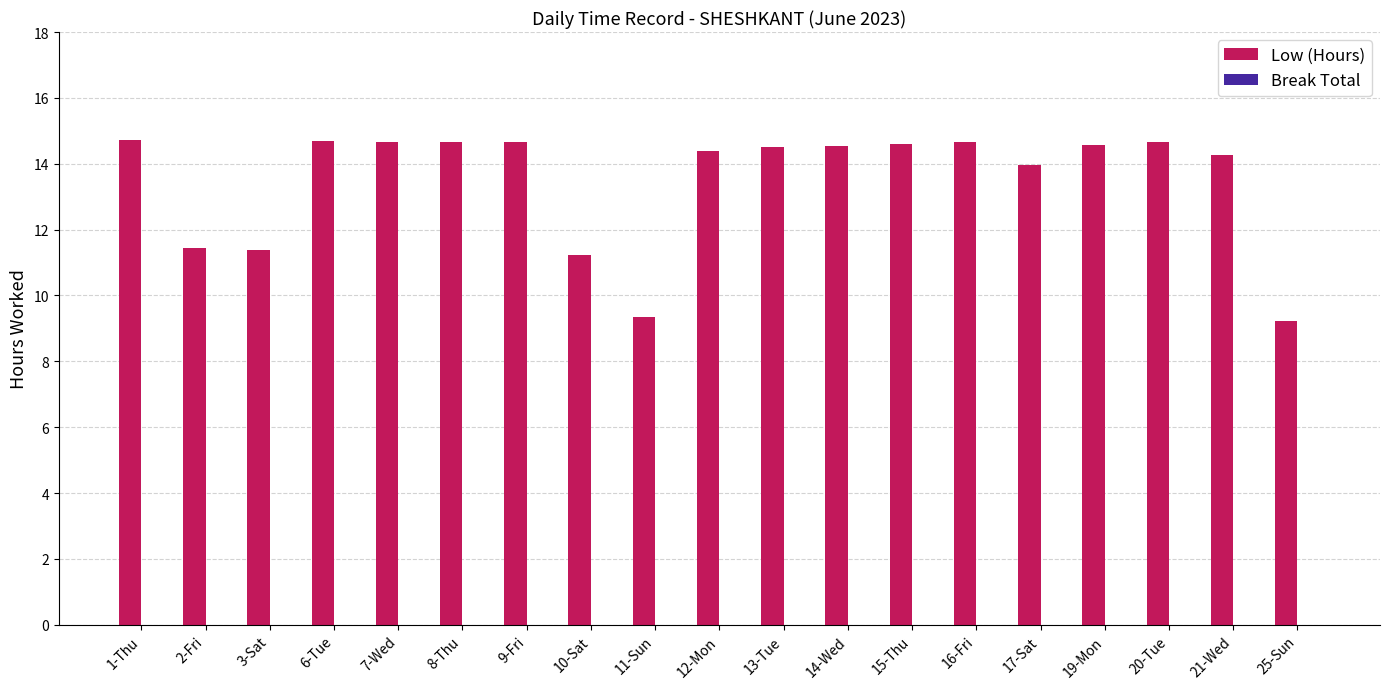

What is the label of the 9th bar from the right?

13-Tue